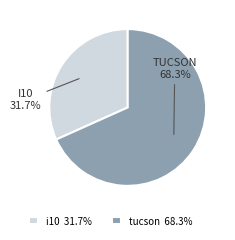

To the nearest percent, what is the average slice percentage?

50%